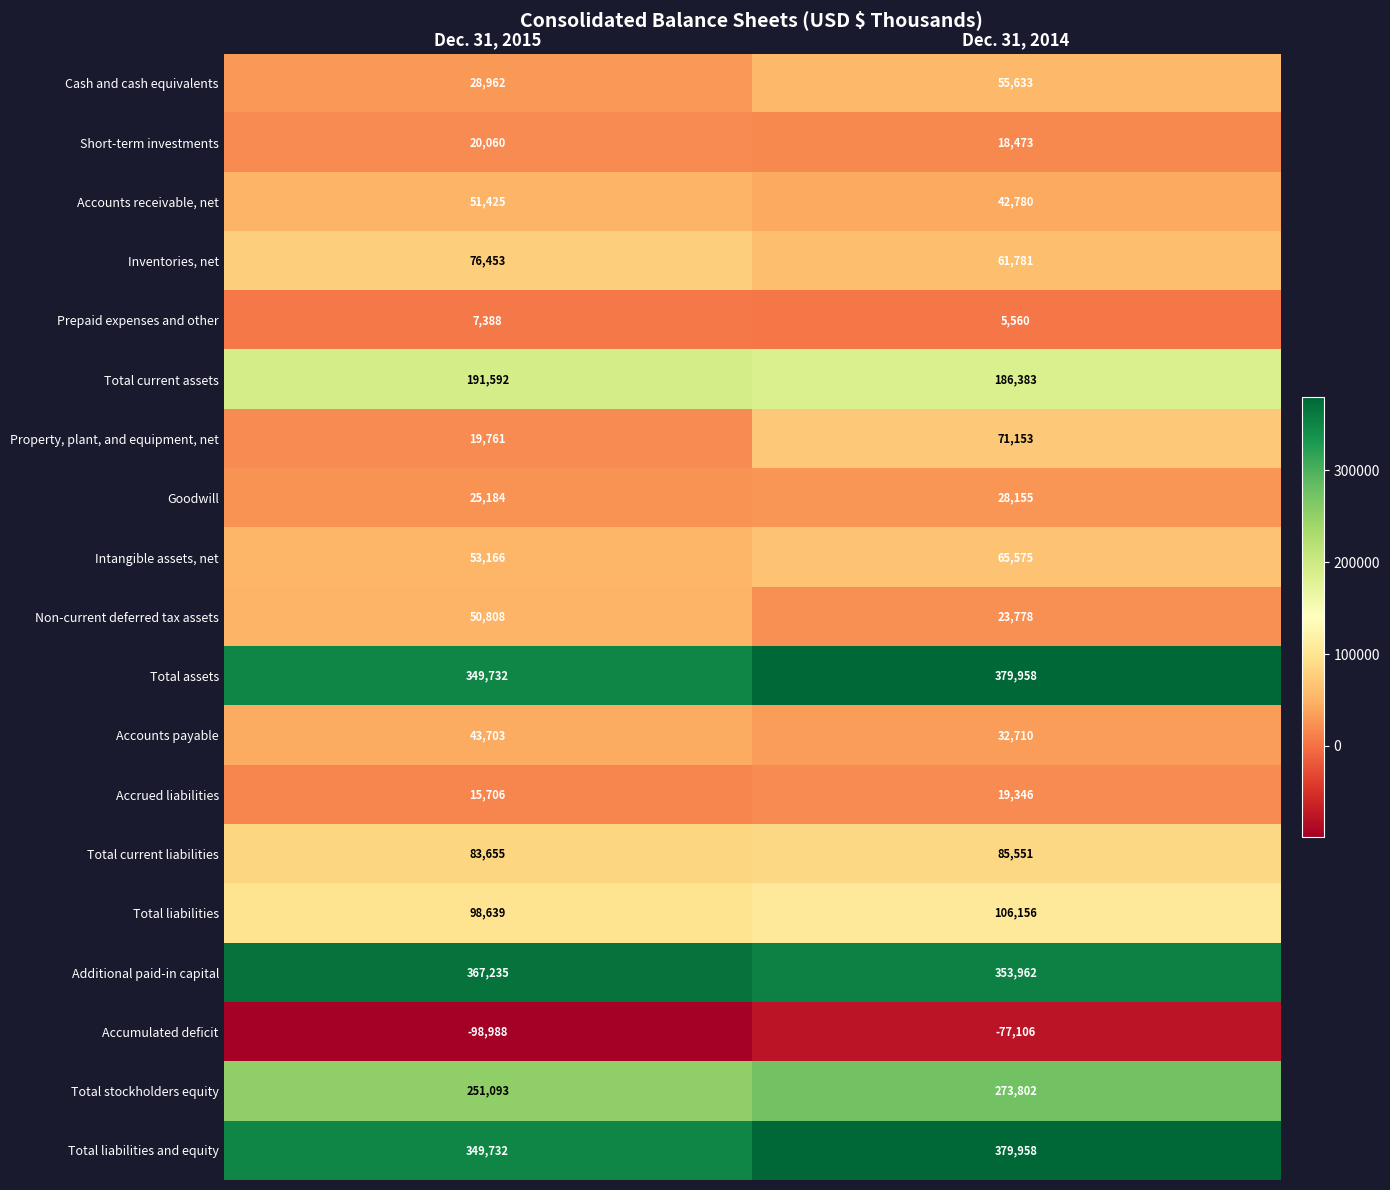

What is the difference between the Intangible assets, net values at Dec. 31, 2014 and Dec. 31, 2015?

12409